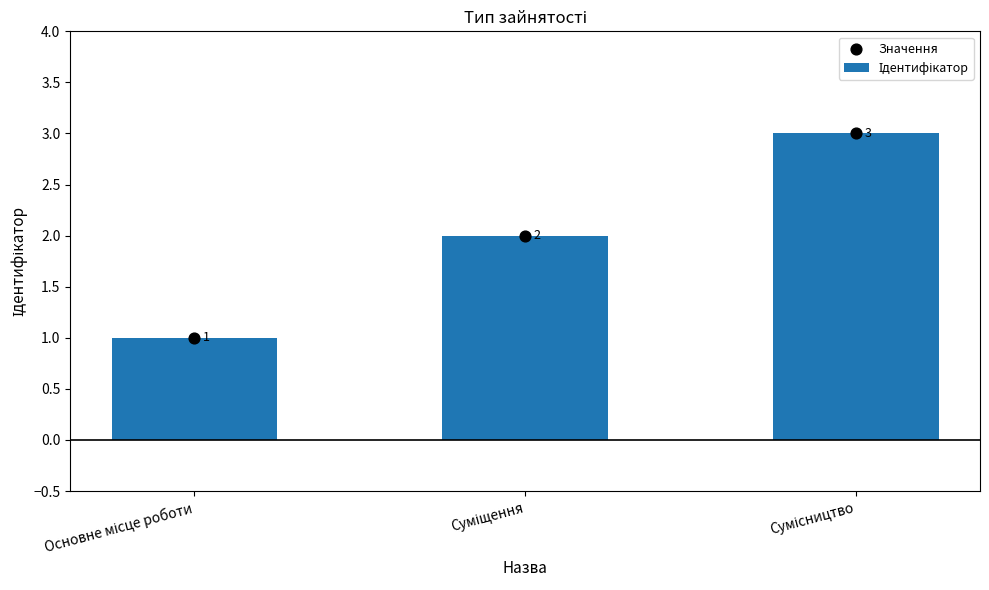

Is the value of Ідентифікатор at Суміщення greater than the value of Значення at Основне місце роботи?

Yes